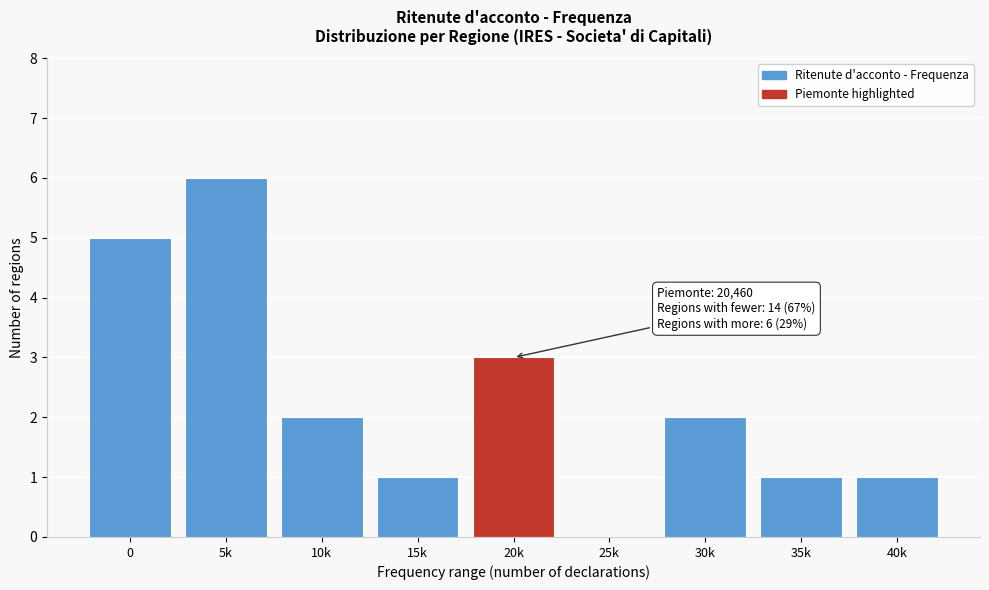

Reading right to left, extract all data points from this chart.

40k=1	35k=1	30k=2	25k=0	20k=3	15k=1	10k=2	5k=6	0=5